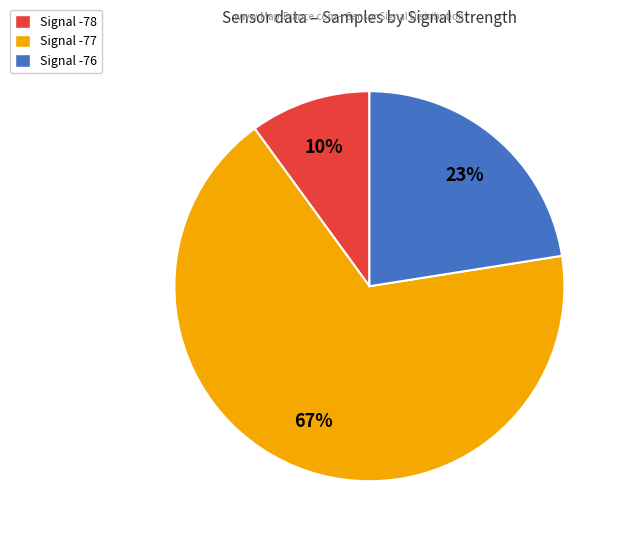

To the nearest percent, what is the average slice percentage?

33%